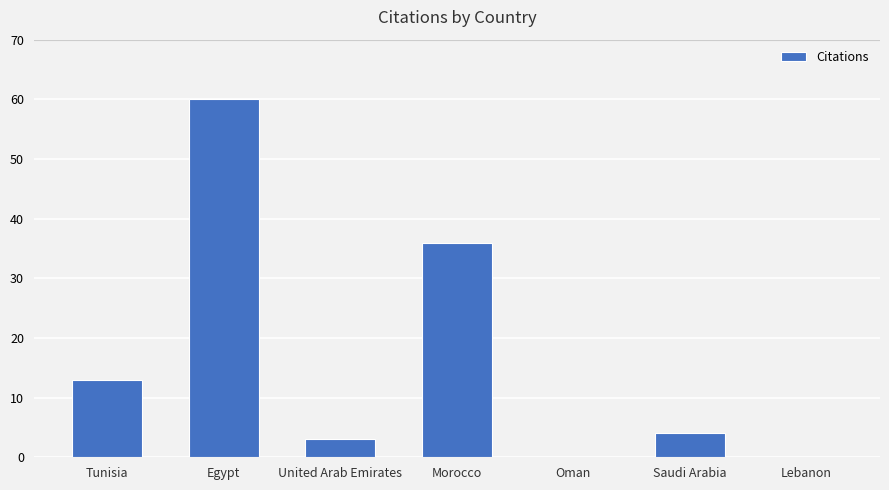

What is the sum of all values?

116